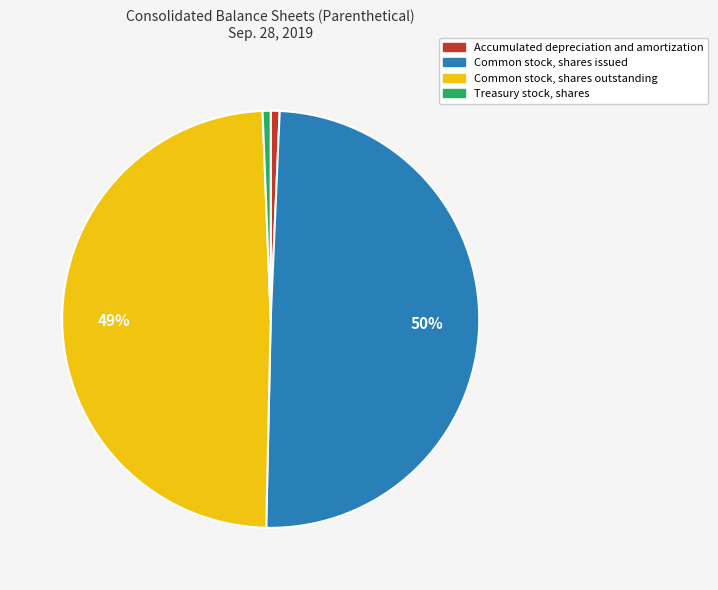

Do Treasury stock, shares and Accumulated depreciation and amortization together represent more than half of the pie?

No